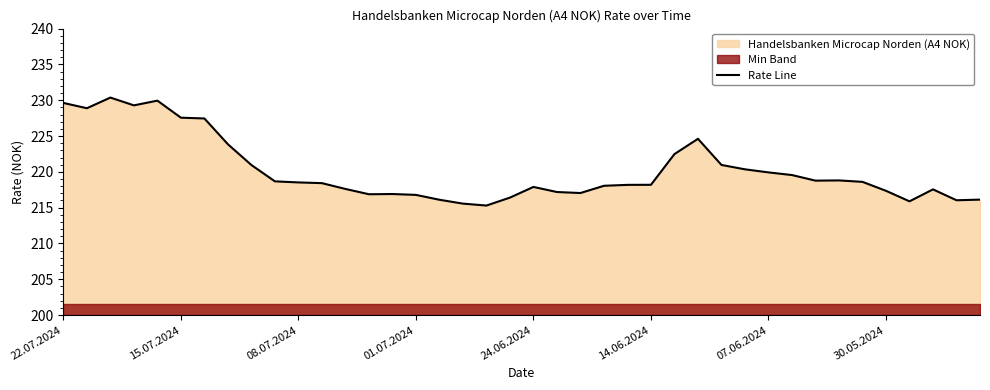

What is the highest value of the Rate Line series?

230.4